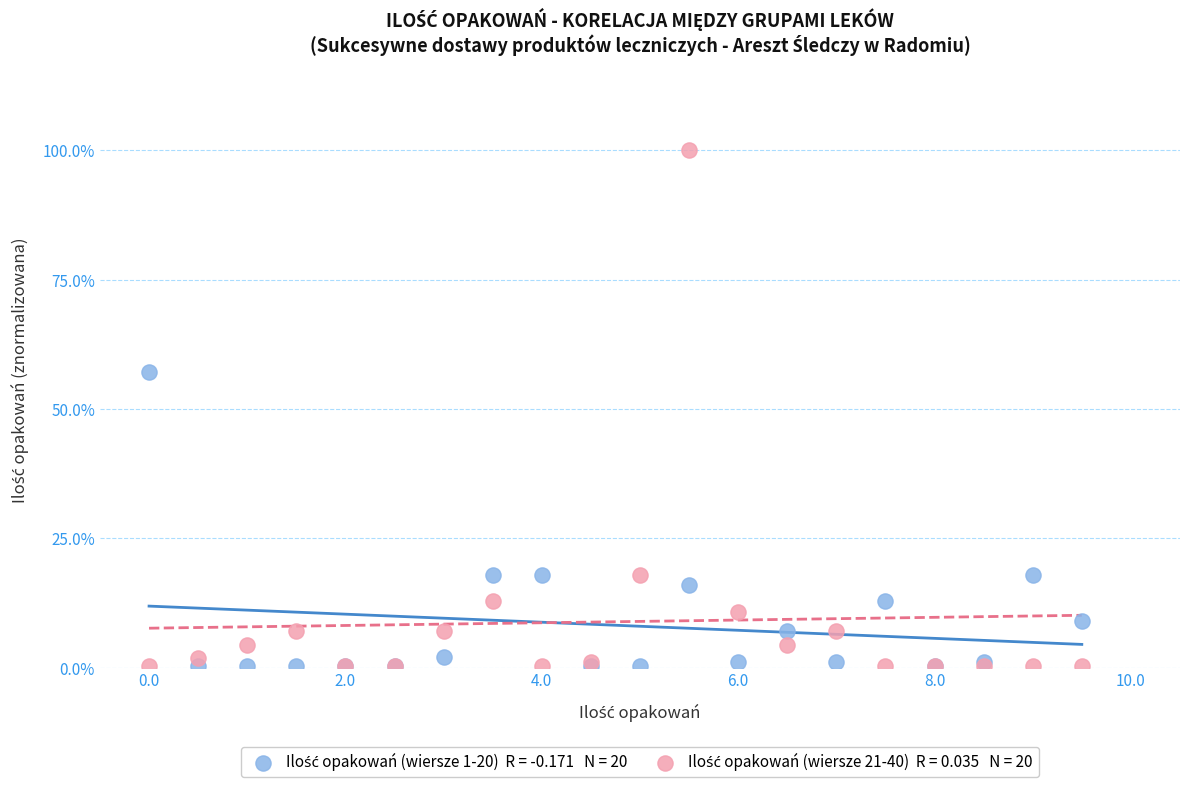

Across all series, what Y value is closest to 50?

57.1